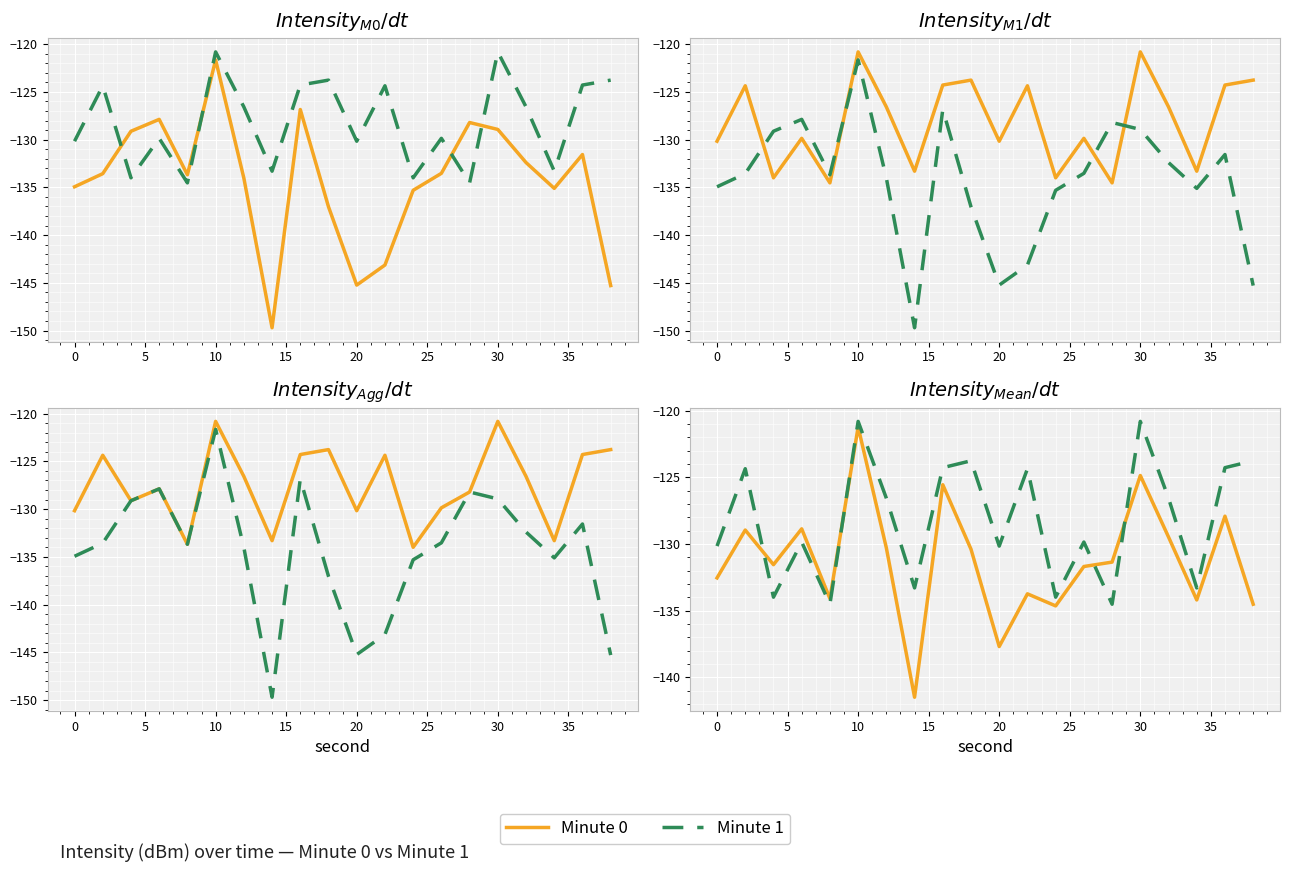

How many data points in Minute 1 are above -126?

8